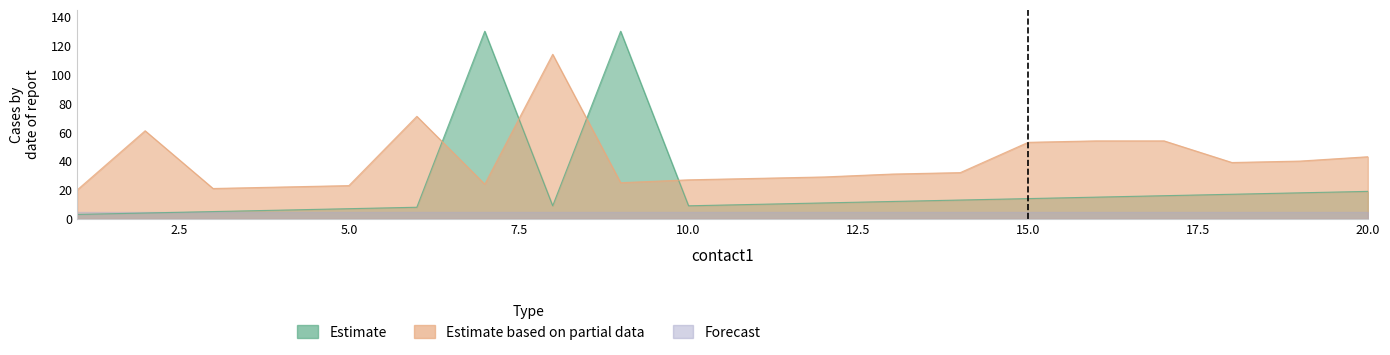

Which series has the widest spread of values?

Estimate